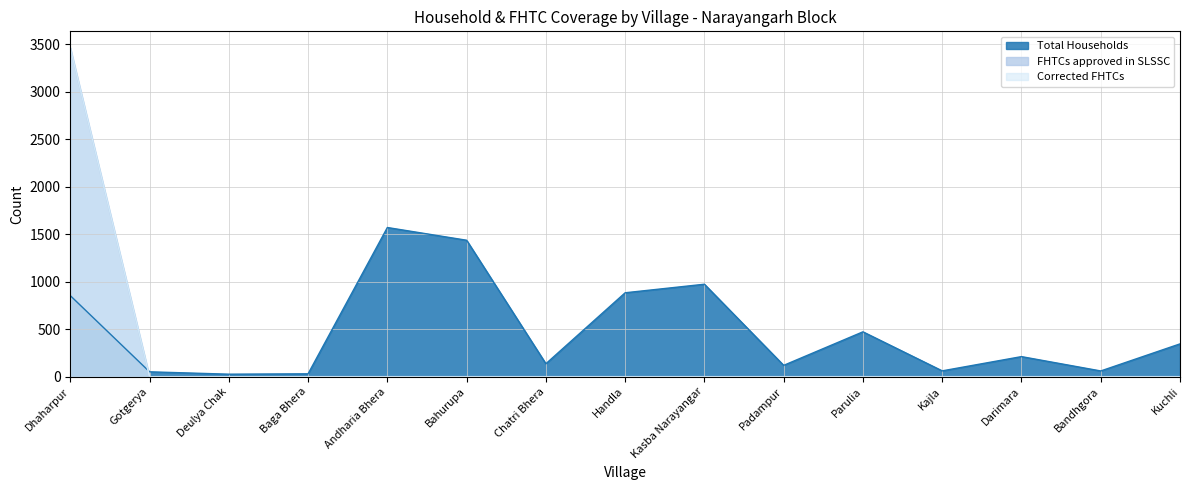

How many lines are shown in the chart?

3